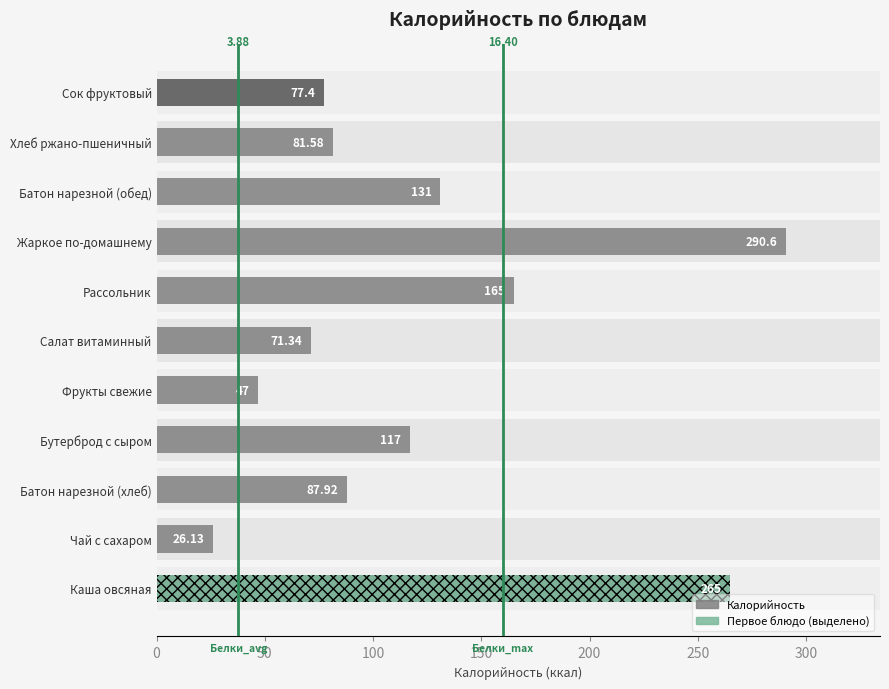

What is the greatest value displayed?

290.6